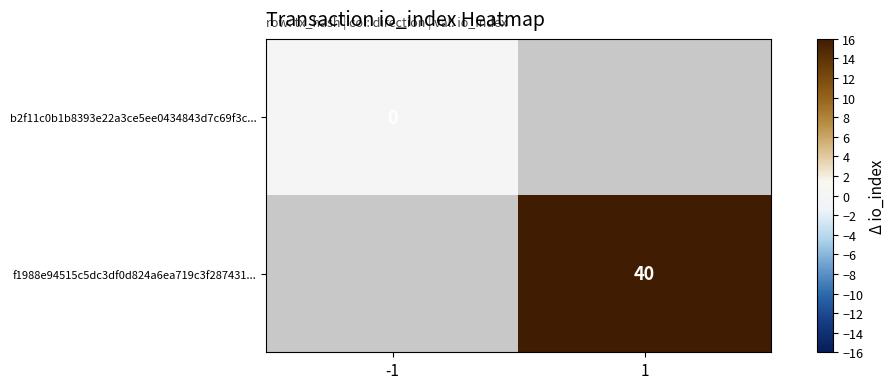

Is the value of f1988e94515c5dc3df0d824a6ea719c3f287431... at 1 greater than the value of b2f11c0b1b8393e22a3ce5ee0434843d7c69f3c... at -1?

Yes